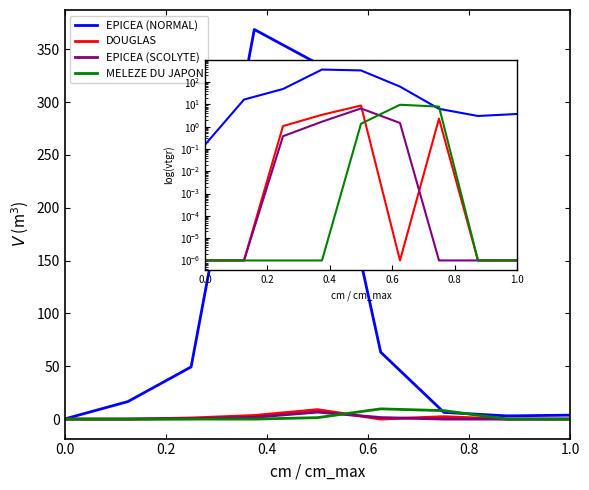

Is it true that EPICEA (SCOLYTE) equals 0.0 at 0.2?

False